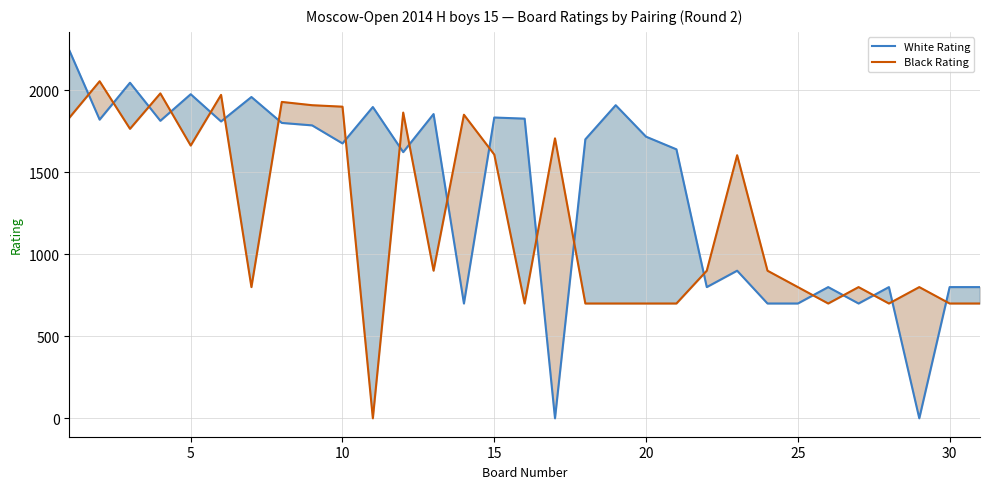

True or false: Black Rating has a value of 1080 at 20.

False